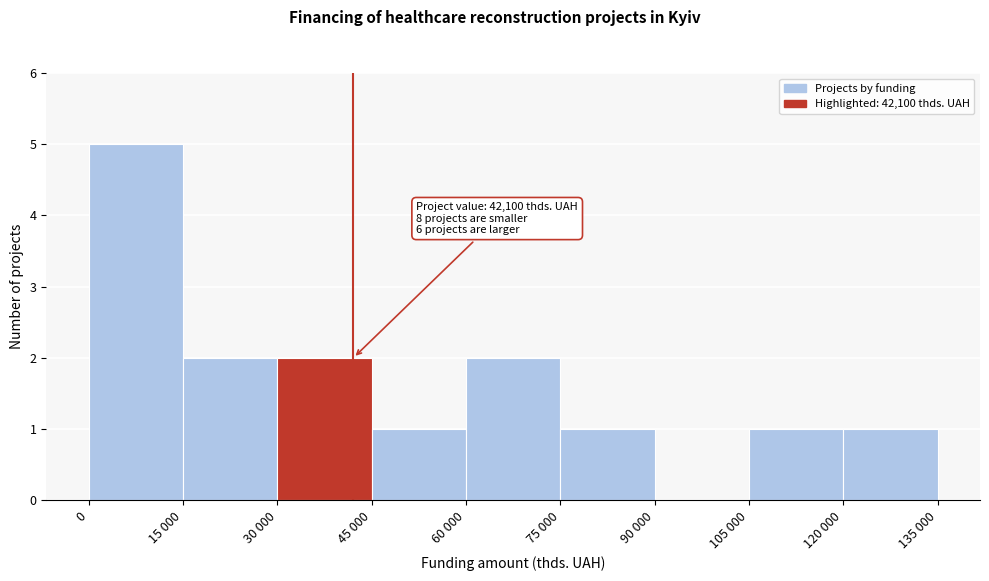

Reading left to right, extract all data points from this chart.

0=5	15 000=2	30 000=2	45 000=1	60 000=2	75 000=1	90 000=0	105 000=1	120 000=1